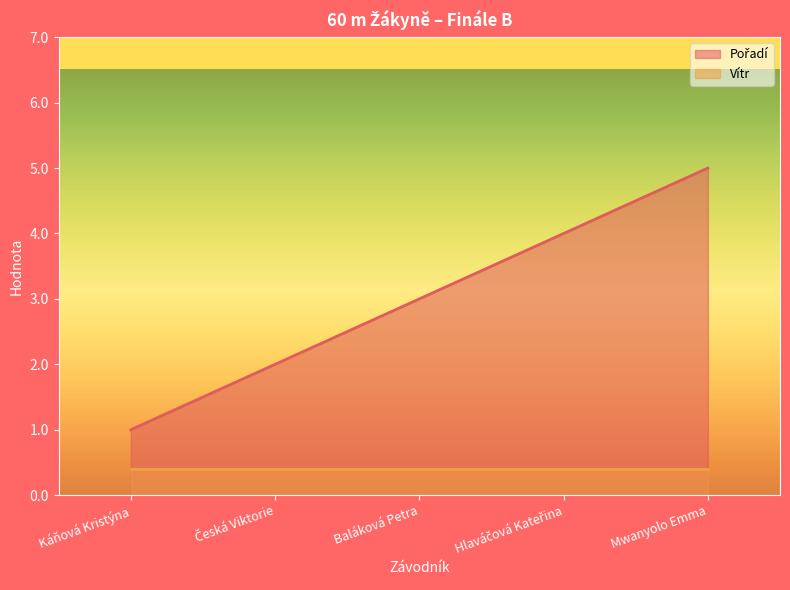

What is the greatest value displayed?

5.0